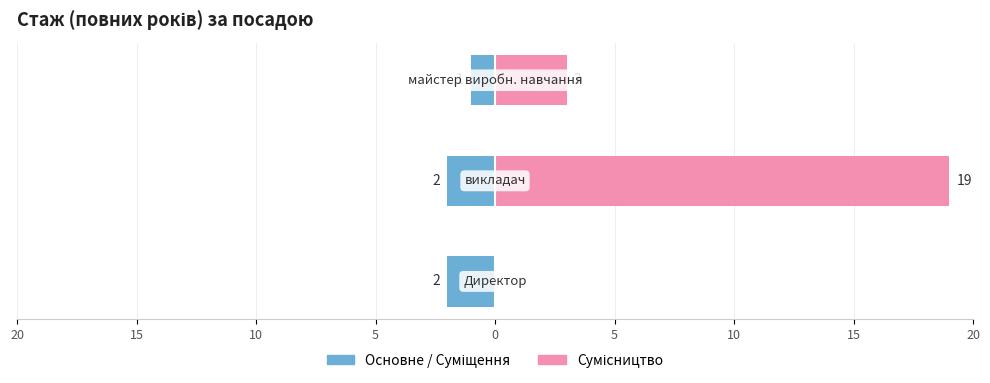

Rank the series by their maximum value, from highest to lowest.

Сумісництво, Основне / Суміщення